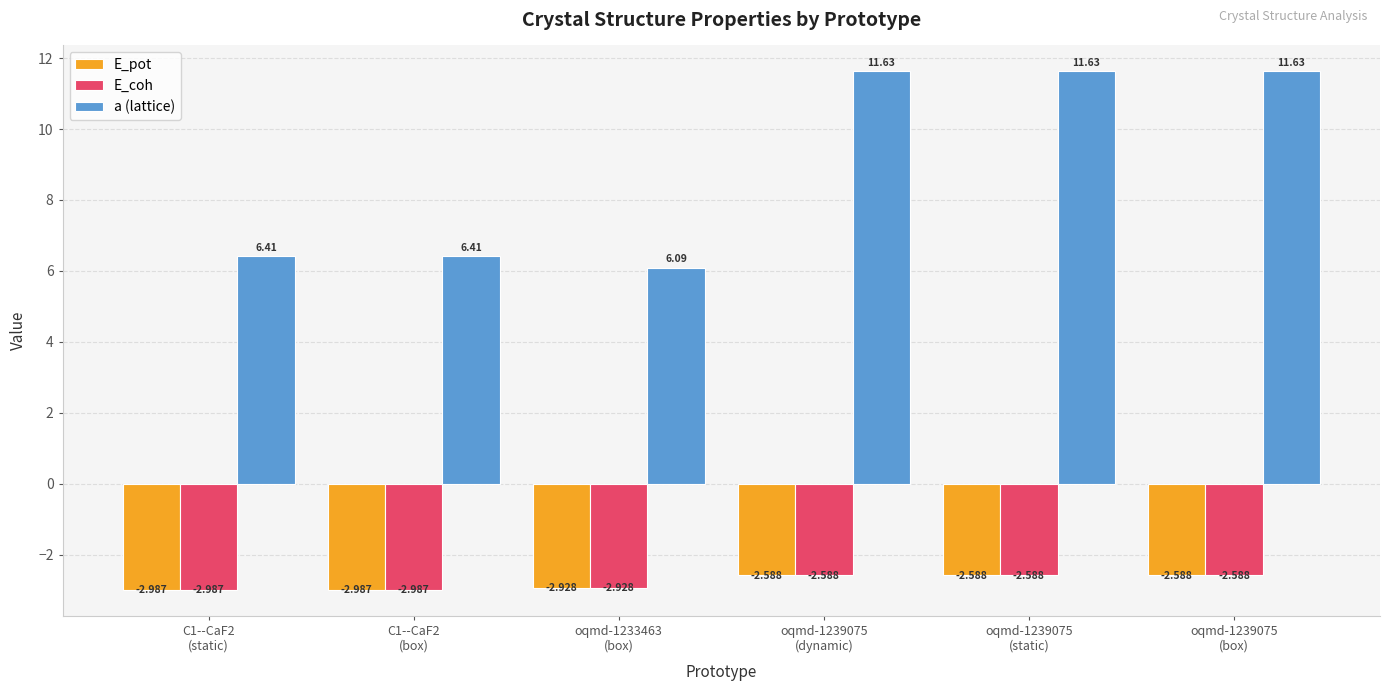

What is the average value of the a (lattice) series?

9.0